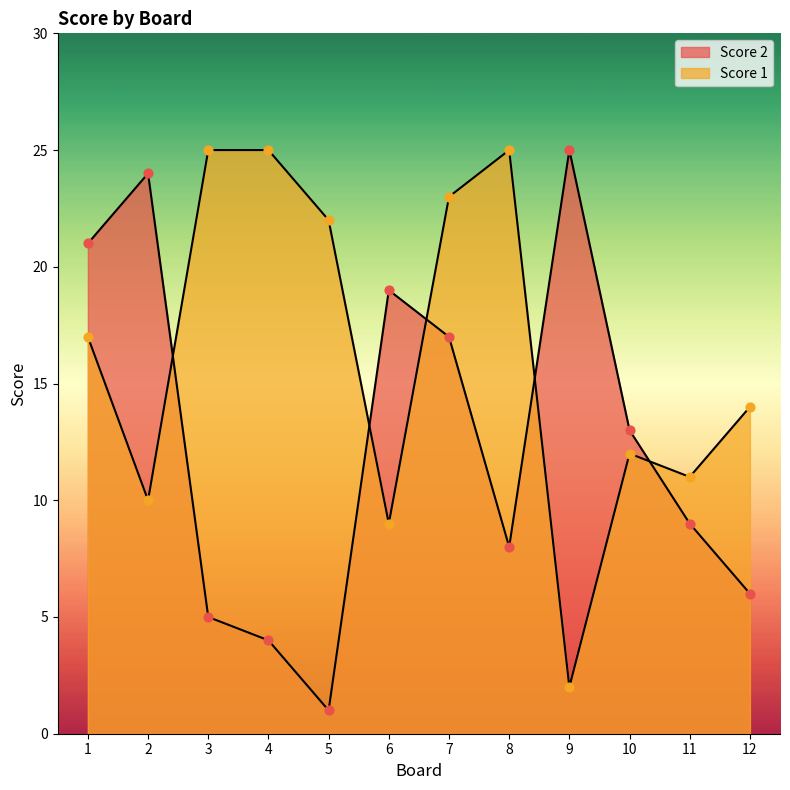

What are all the series names shown in the legend?

Score 2, Score 1